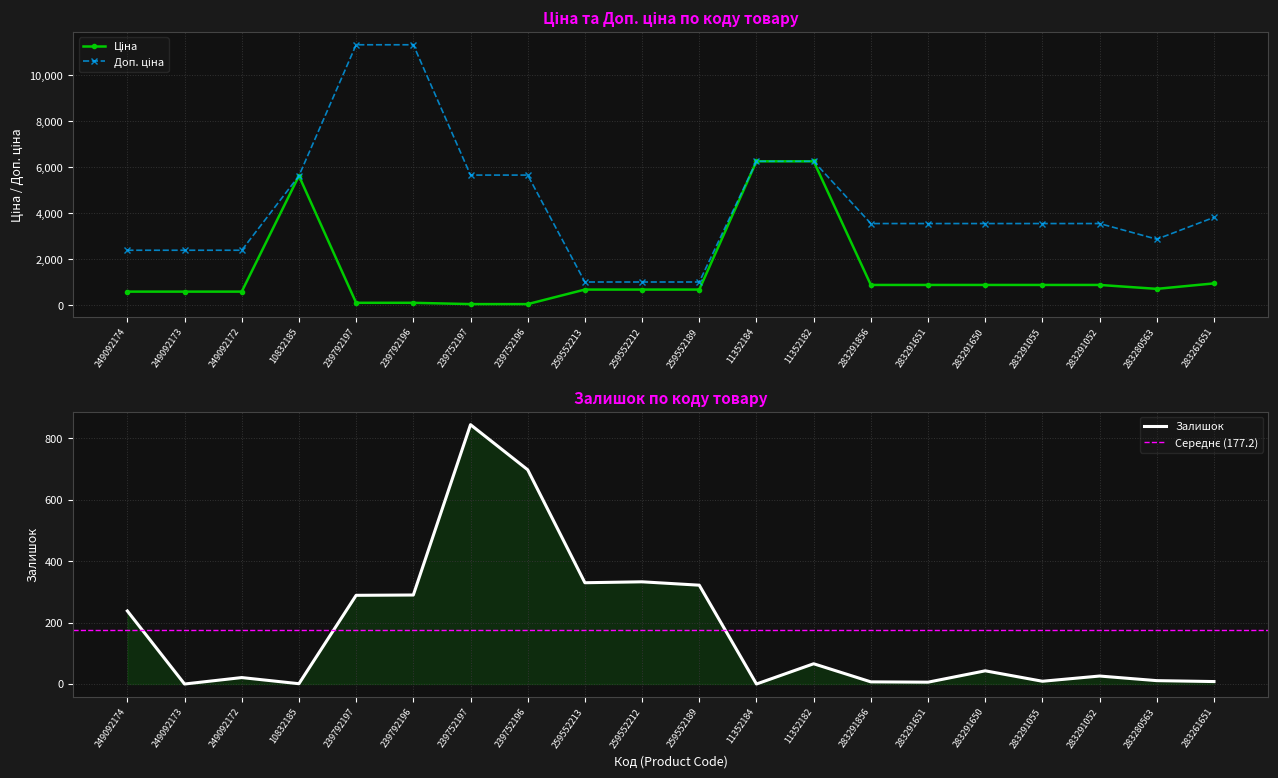

How many interior local peaks does the Залишок series have?

6